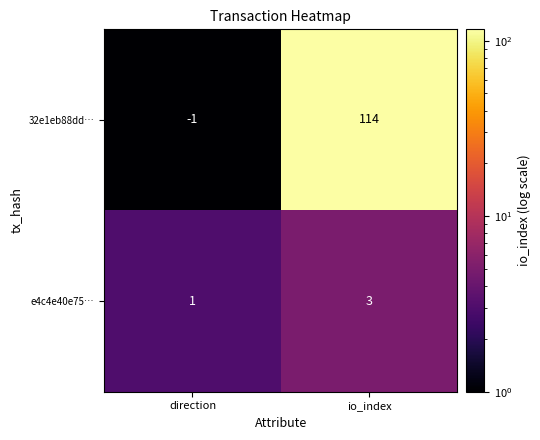

At which label is e4c4e40e75… closest to 2?

direction